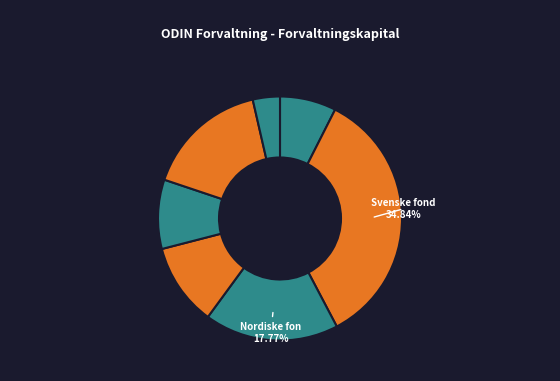

Which category has the smallest portion of the pie?

Internasjonale kombinasjonsfond